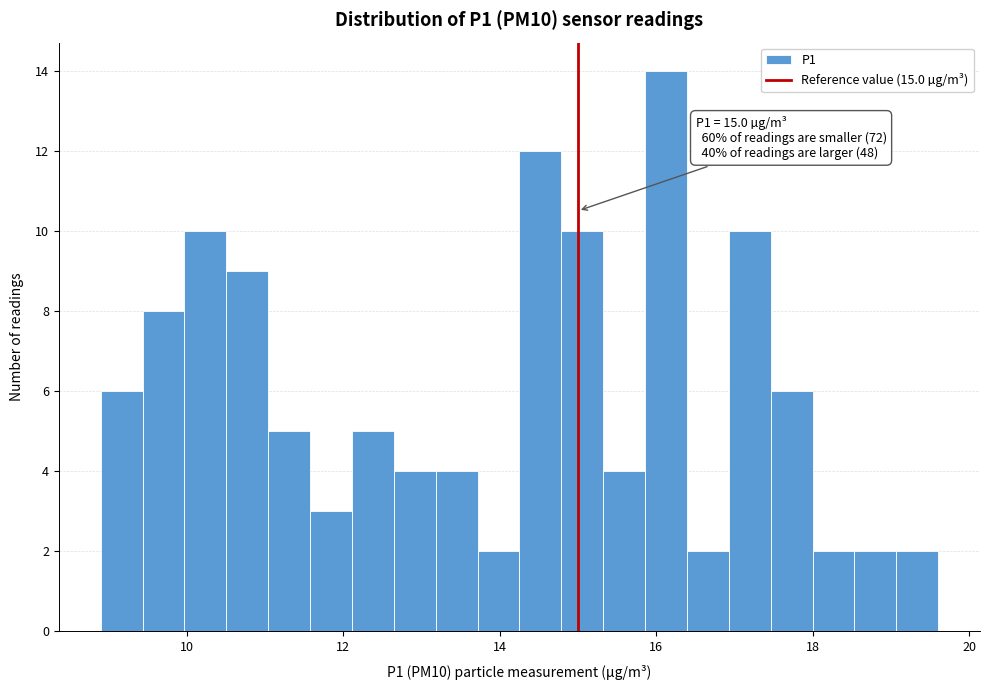

Read against the x-axis, roughly where is the centre of the tallest bar?

16.2